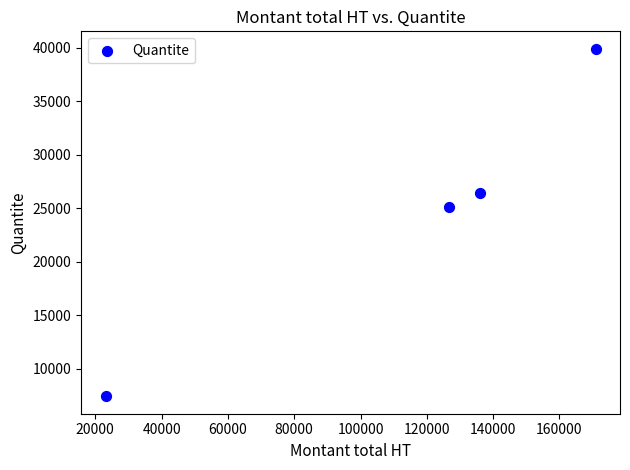

What Y value in the scatter plot is closest to 23670?

25109